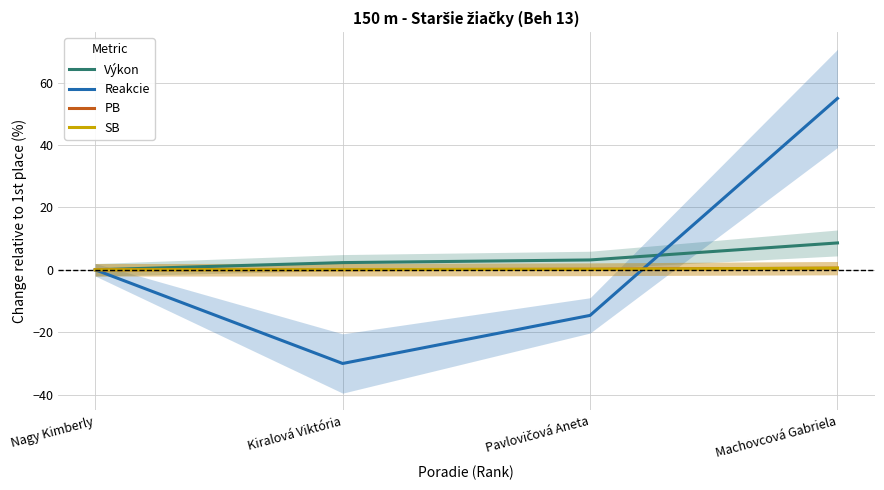

True or false: Reakcie and SB cross at least once.

True